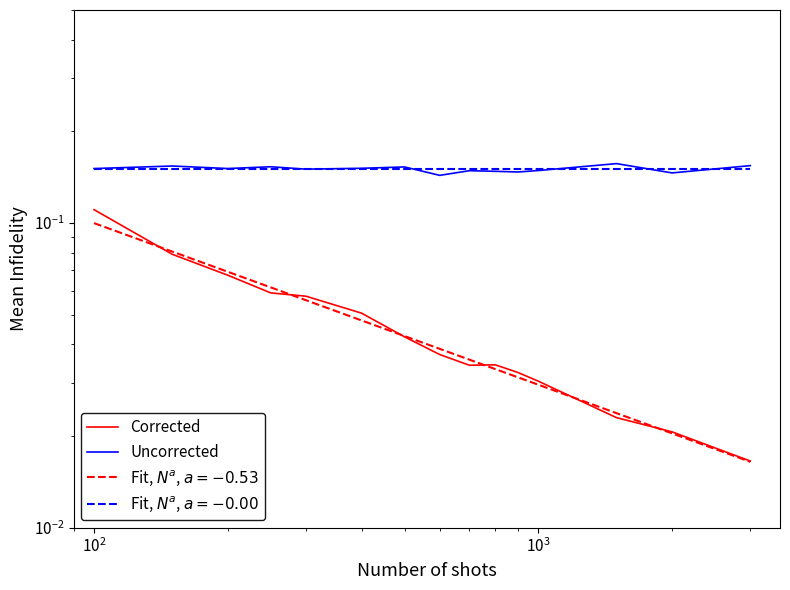

Reading left to right, what are all the values shown in this chart?

Corrected: 0.1	0.1	0.1	0.1	0.1	0.1	0.0	0.0	0.0	0.0	0.0	0.0	0.0	0.0	0.0
Uncorrected: 0.2	0.2	0.2	0.2	0.2	0.2	0.2	0.1	0.1	0.1	0.1	0.1	0.2	0.1	0.2